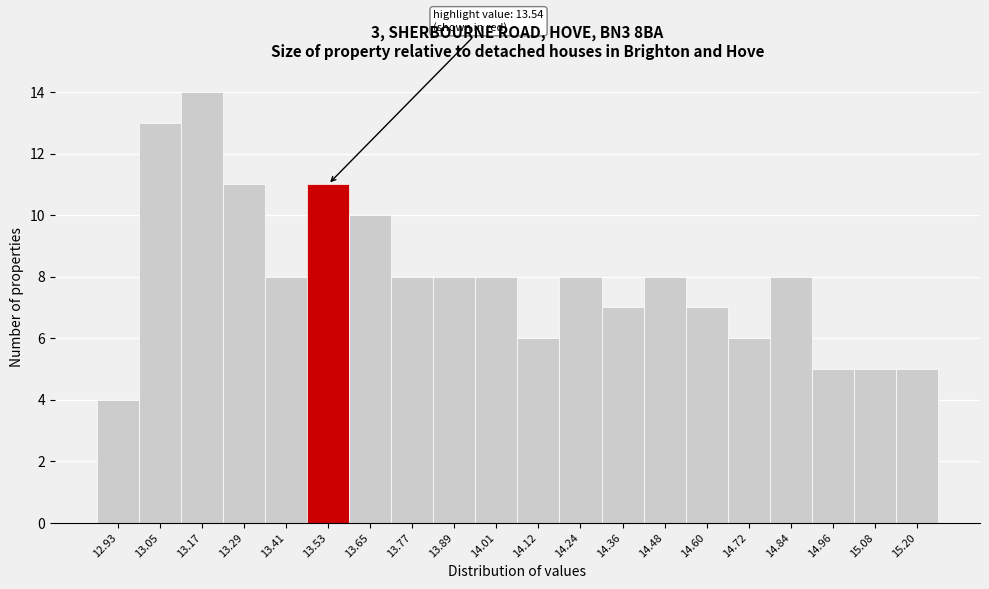

Reading left to right, extract all data points from this chart.

12.93=4	13.05=13	13.17=14	13.29=11	13.41=8	13.53=11	13.65=10	13.77=8	13.89=8	14.01=8	14.12=6	14.24=8	14.36=7	14.48=8	14.60=7	14.72=6	14.84=8	14.96=5	15.08=5	15.20=5